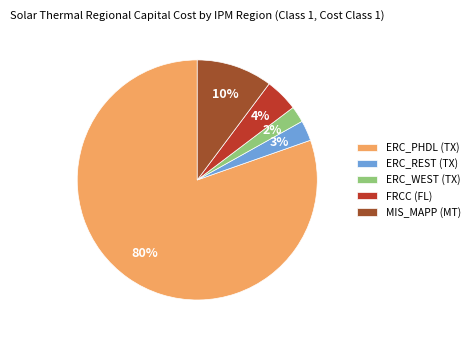

How many segments does this pie chart have?

5